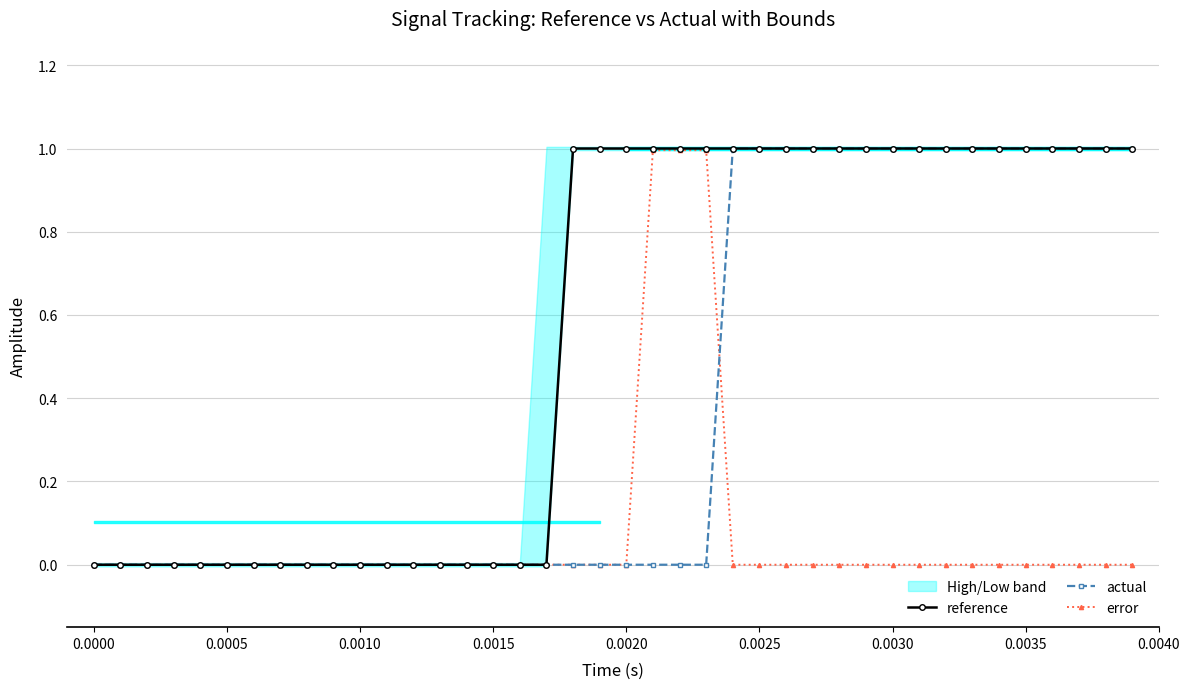

What is the highest value of the actual series?

1.0